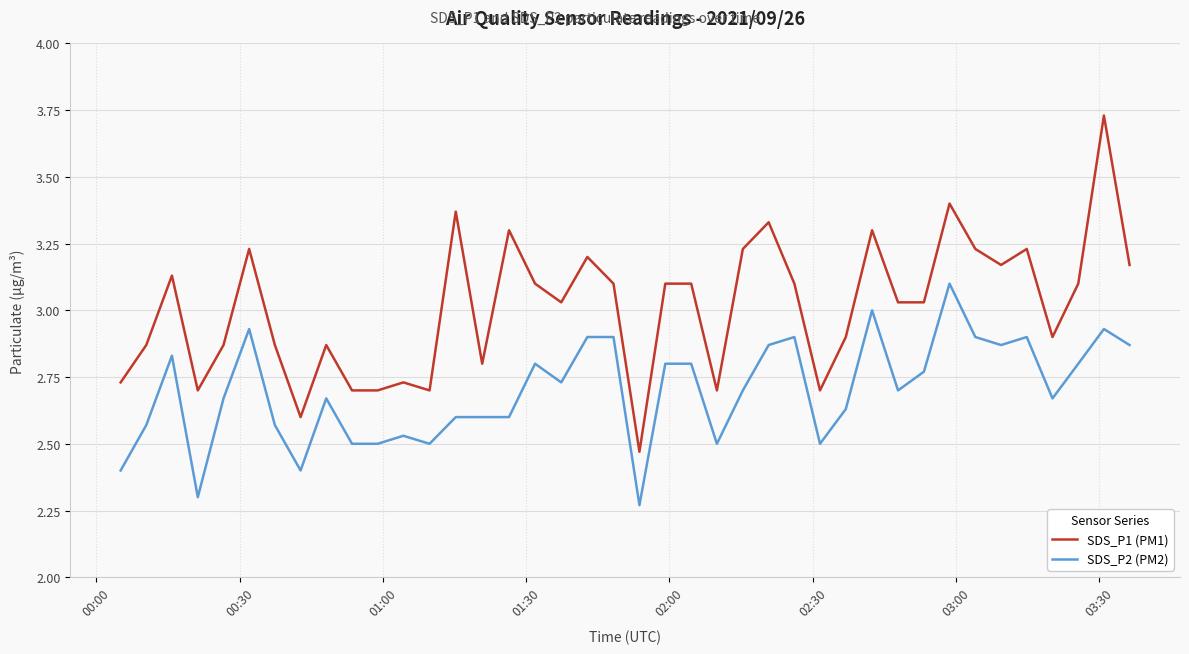

Which series has the widest spread of values?

SDS_P1 (PM1)